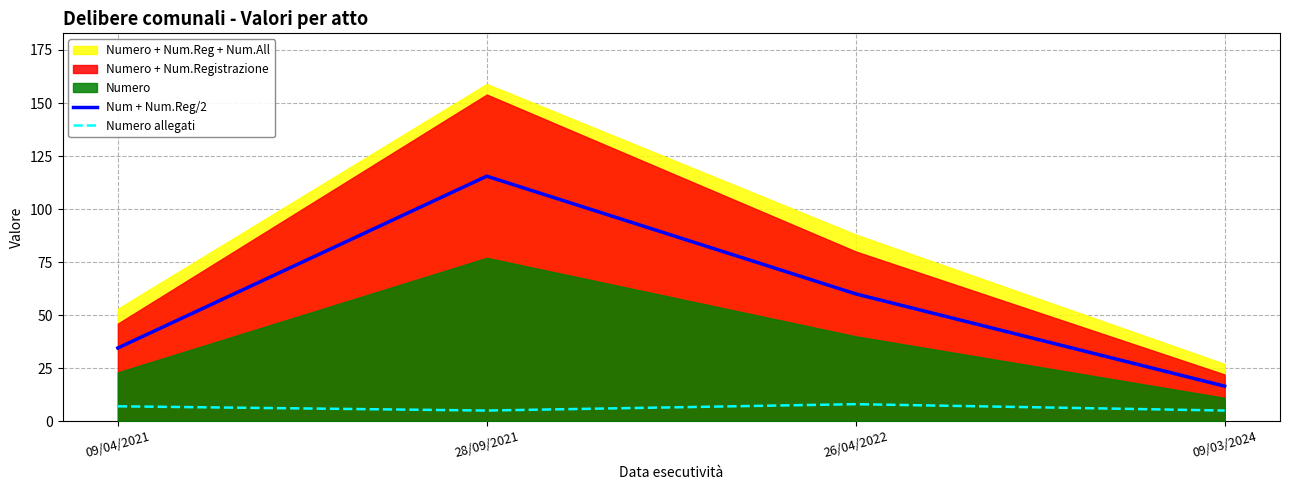

What is the highest value of the Numero allegati series?

8.0